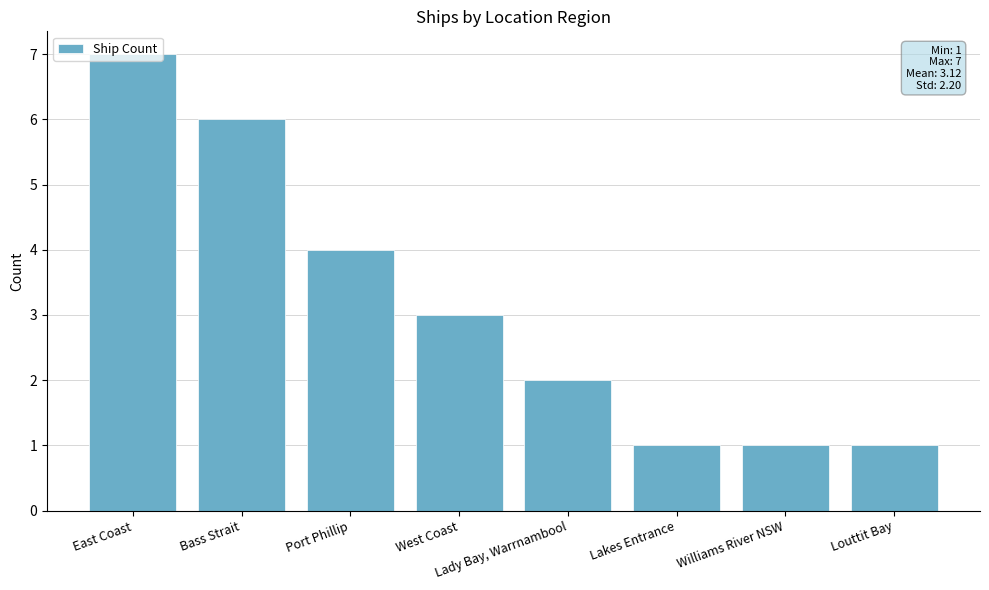

Reading right to left, list all the values displayed in this chart.

Louttit Bay=1	Williams River NSW=1	Lakes Entrance=1	Lady Bay, Warrnambool=2	West Coast=3	Port Phillip=4	Bass Strait=6	East Coast=7